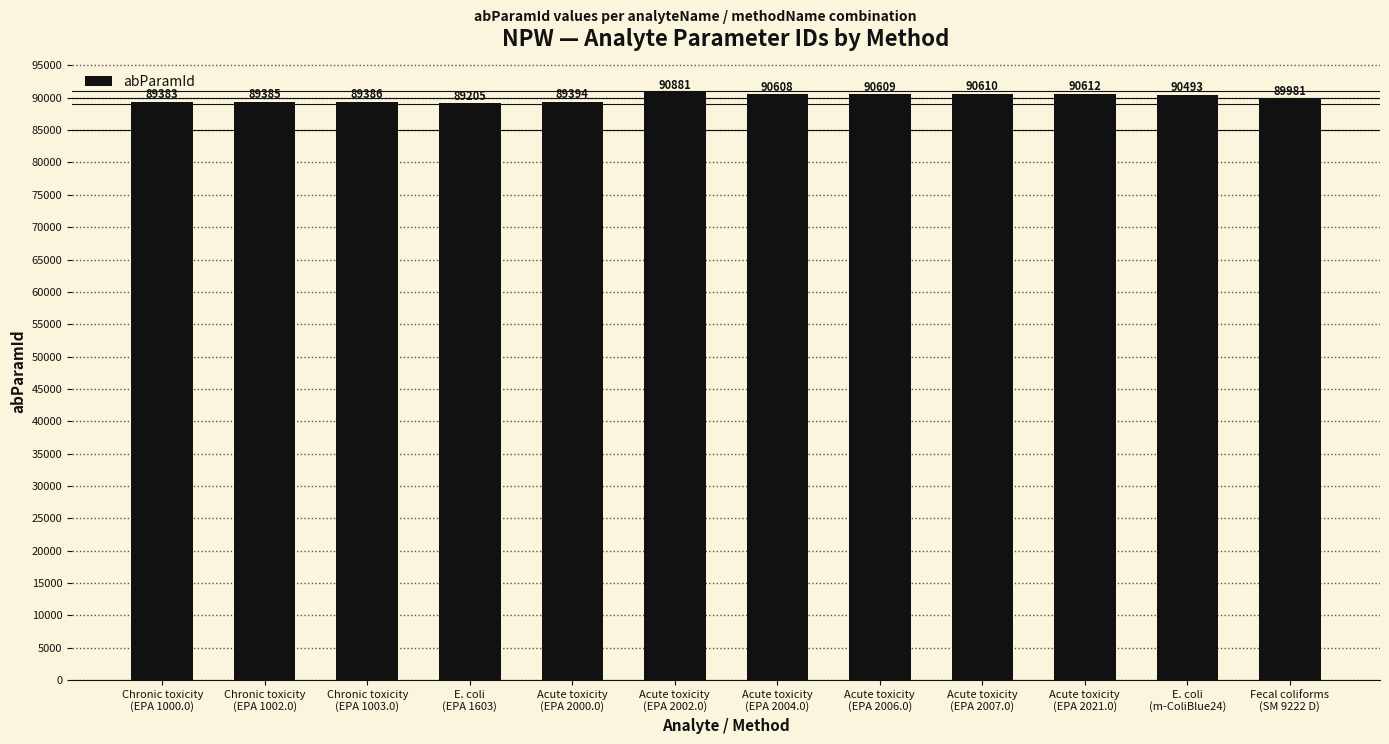

What is the change in value from Chronic toxicity
(EPA 1002.0) to Acute toxicity
(EPA 2021.0)?

+1227